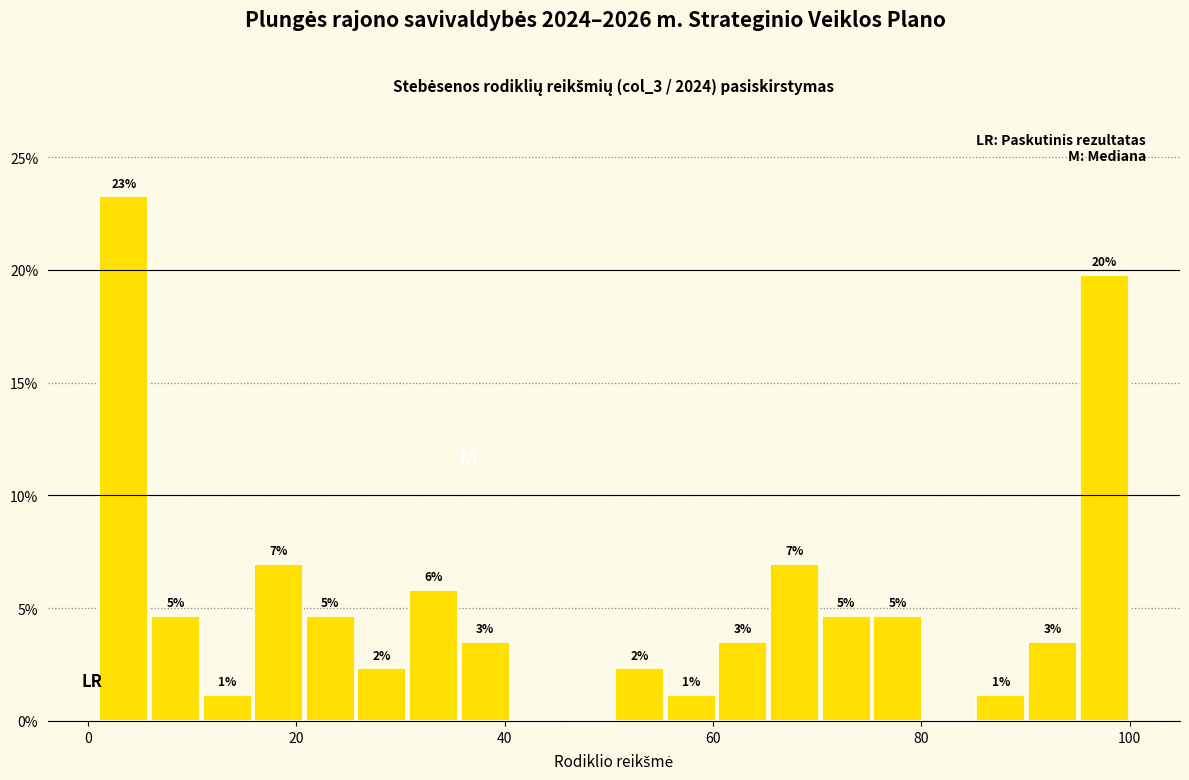

Read against the x-axis, roughly where is the centre of the tallest bar?

4